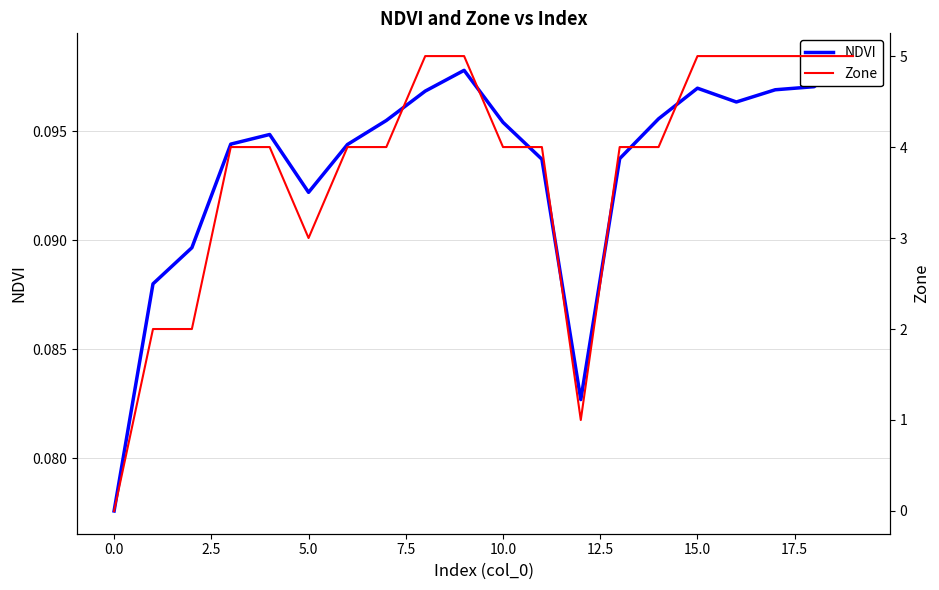

How many positive values does the Zone series have?

19